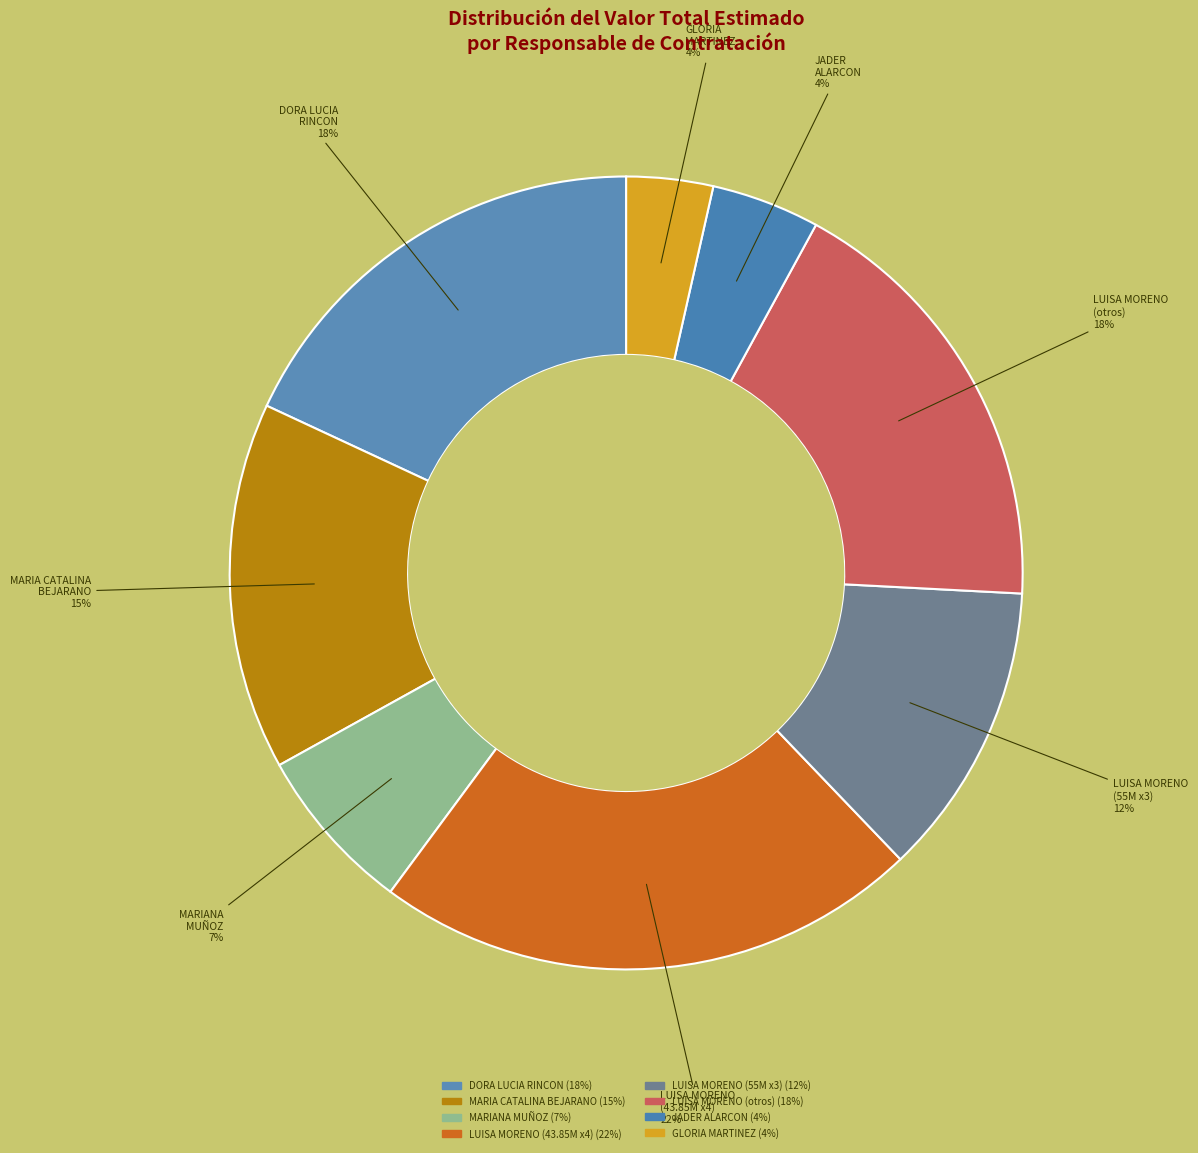

What is the largest slice in the pie chart?

LUISA MORENO (43.85M x4)